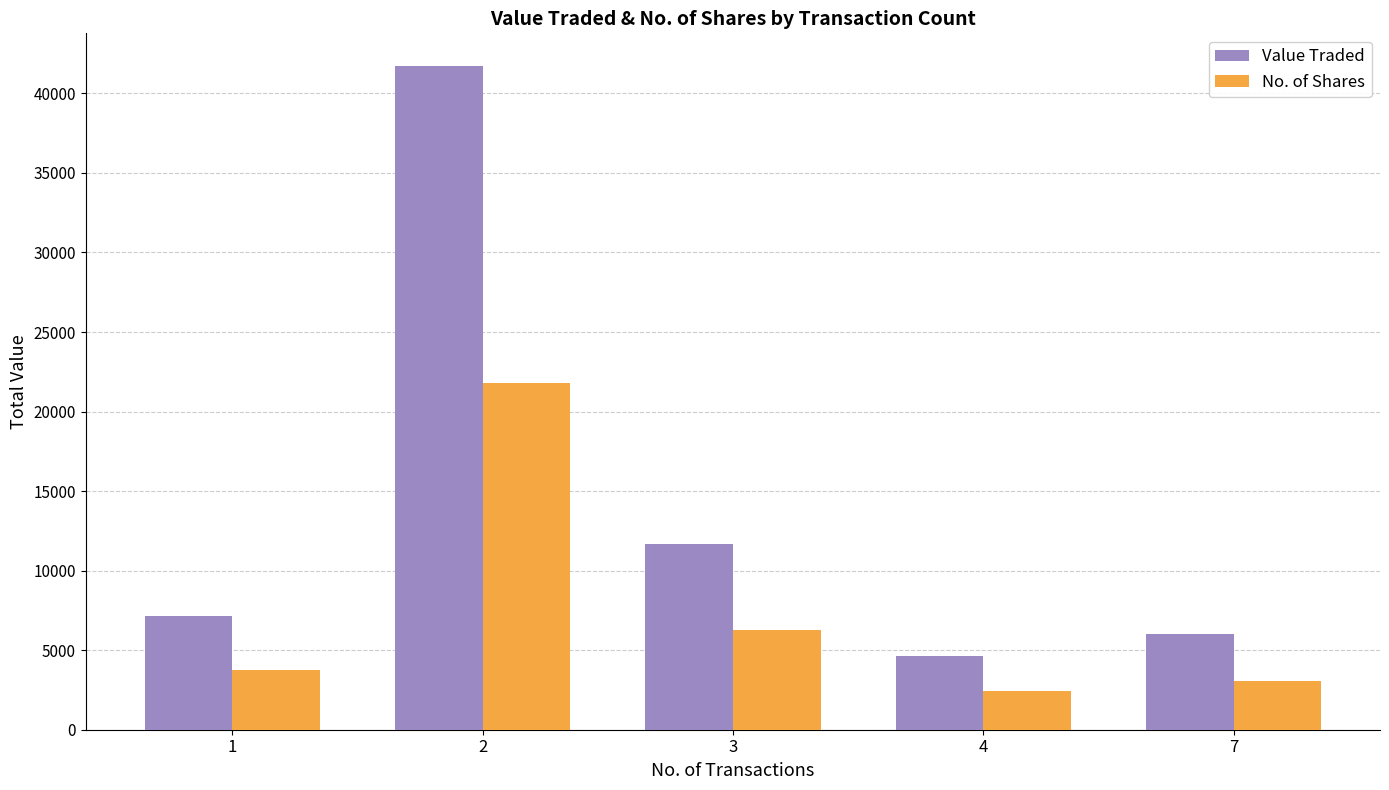

How many categories are shown in the chart?

5